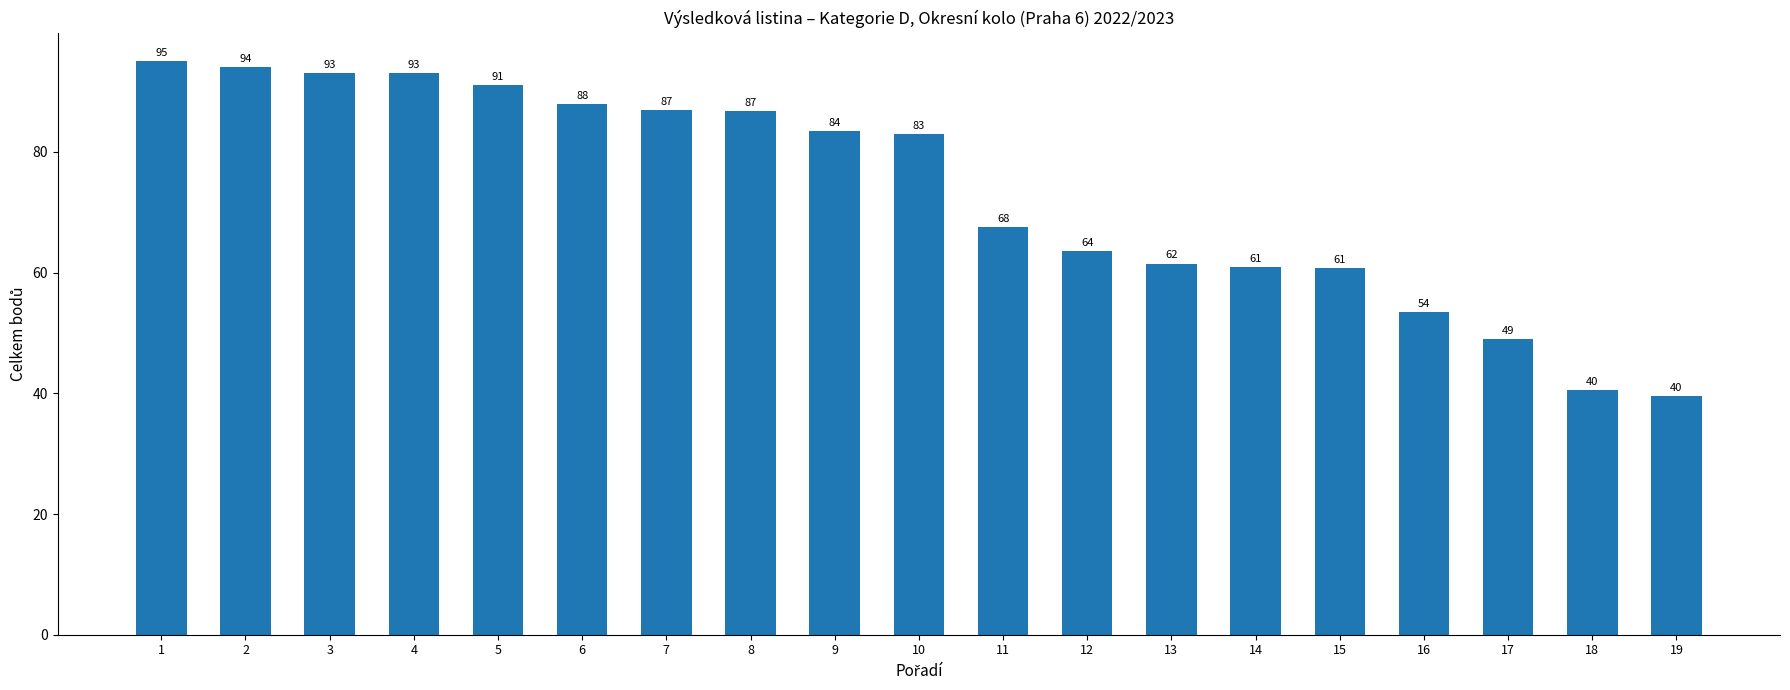

The value at 3 is 93.0. True or false?

True